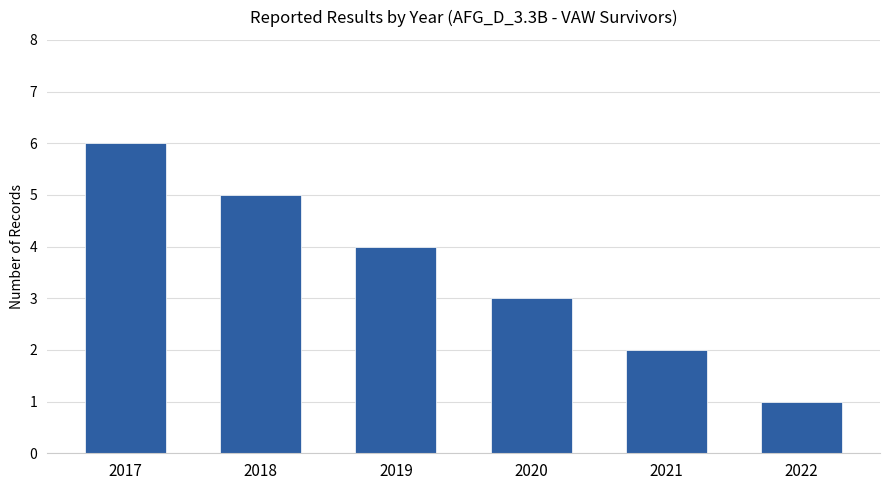

What is the change in value from 2017 to 2018?

-1